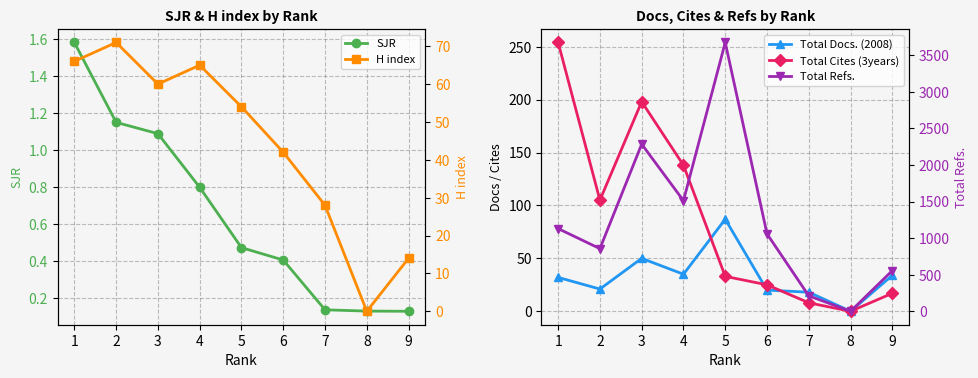

List the series in order of their peak value, highest first.

Total Refs., Total Cites (3years), Total Docs. (2008), H index, SJR